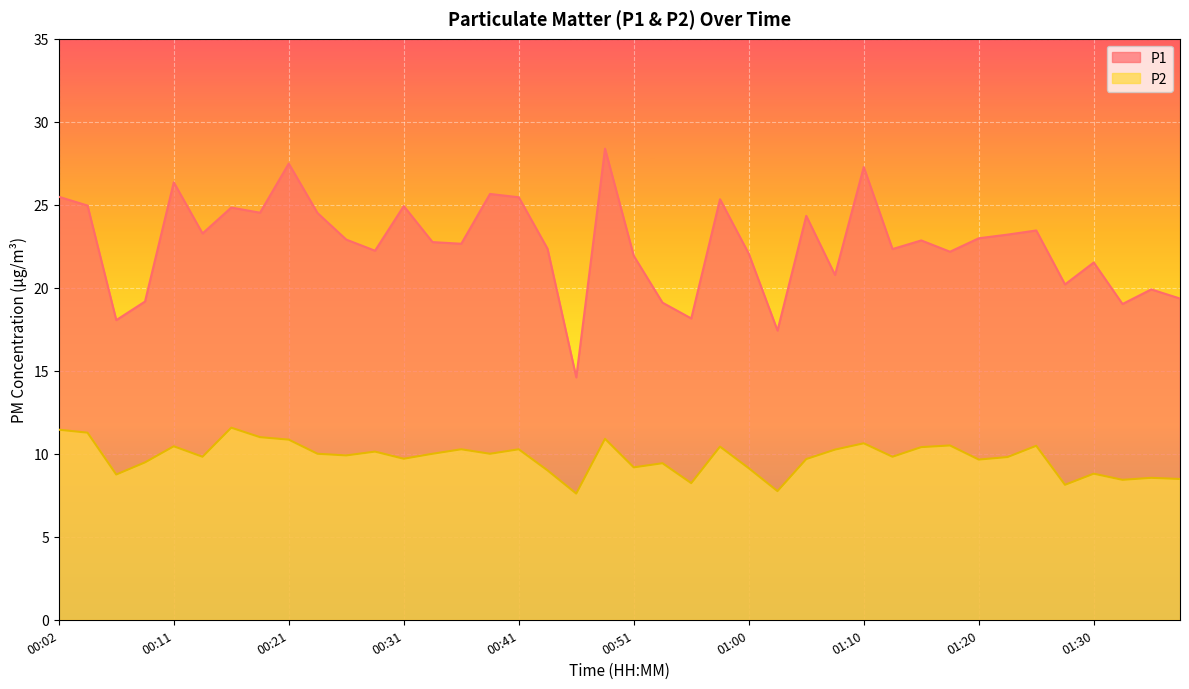

Reading left to right, transcribe all the data shown in this chart.

P1: 25.5	24.9	18.1	19.2	26.4	23.3	24.8	24.5	27.5	24.5	22.9	22.2	24.9	22.8	22.6	25.6	25.4	22.4	14.6	28.4	21.9	19.1	18.1	25.3	22.1	17.4	24.3	20.8	27.3	22.3	22.9	22.2	23.0	23.2	23.4	20.2	21.5	19.0	19.9	19.4
P2: 11.4	11.3	8.8	9.5	10.4	9.8	11.6	11.0	10.8	10.0	9.9	10.1	9.7	10.0	10.3	10.0	10.3	9.0	7.6	10.9	9.2	9.4	8.2	10.4	9.1	7.8	9.7	10.2	10.6	9.8	10.4	10.5	9.7	9.8	10.5	8.1	8.8	8.4	8.6	8.5